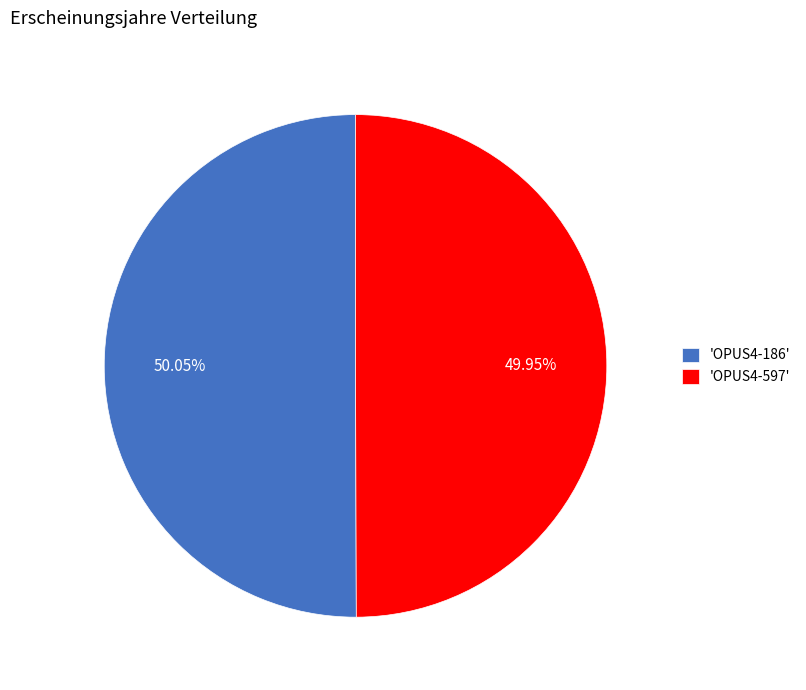

Do 'OPUS4-597' and 'OPUS4-186' together represent more than half of the pie?

Yes